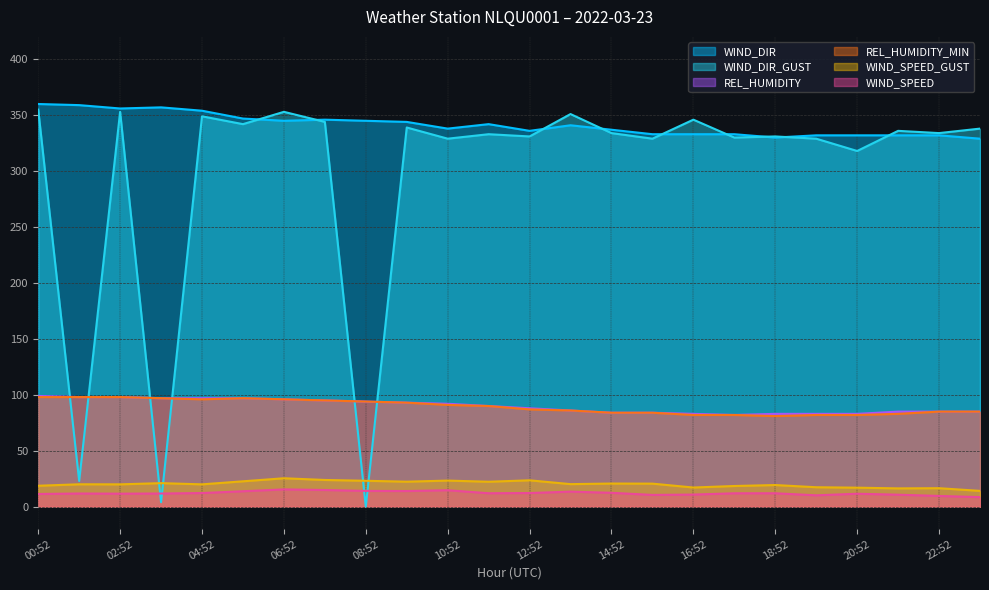

Reading left to right, extract all data points from this chart.

WIND_SPEED_GUST: 18.7	20.0	20.0	21.1	20.0	22.7	25.4	23.9	23.2	22.4	23.3	22.3	23.6	20.2	20.7	20.6	17.1	18.5	19.4	17.4	17.0	16.4	16.5	14.1
WIND_SPEED: 11.4	11.8	11.6	11.8	12.2	13.8	15.5	14.9	14.1	14.0	14.7	12.0	12.2	13.5	12.4	10.5	10.8	12.0	12.0	10.2	11.6	10.7	9.6	8.6
REL_HUMIDITY: 99.0	98.0	98.0	97.0	97.0	97.0	96.0	95.0	94.0	93.0	92.0	90.0	88.0	86.0	84.0	84.0	83.0	82.0	83.0	83.0	83.0	85.0	85.0	85.0
REL_HUMIDITY_MIN: 98.0	98.0	98.0	97.0	96.0	97.0	96.0	95.0	94.0	93.0	91.0	90.0	87.0	86.0	84.0	84.0	82.0	82.0	81.0	82.0	82.0	83.0	85.0	85.0
WIND_DIR: 360.0	359.0	356.0	357.0	354.0	347.0	345.0	346.0	345.0	344.0	338.0	342.0	336.0	341.0	337.0	333.0	333.0	333.0	330.0	332.0	332.0	332.0	332.0	329.0
WIND_DIR_GUST: 355.0	23.0	353.0	4.0	349.0	342.0	353.0	344.0	0.0	339.0	329.0	333.0	331.0	351.0	334.0	329.0	346.0	330.0	331.0	329.0	318.0	336.0	334.0	338.0